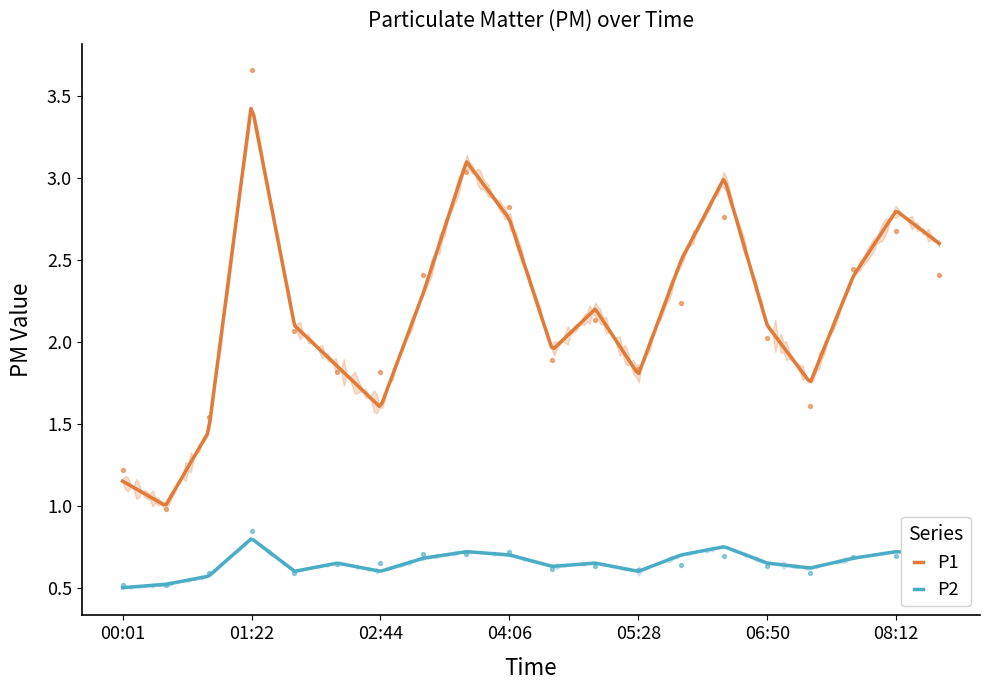

Which series has the widest spread of Y values?

P1